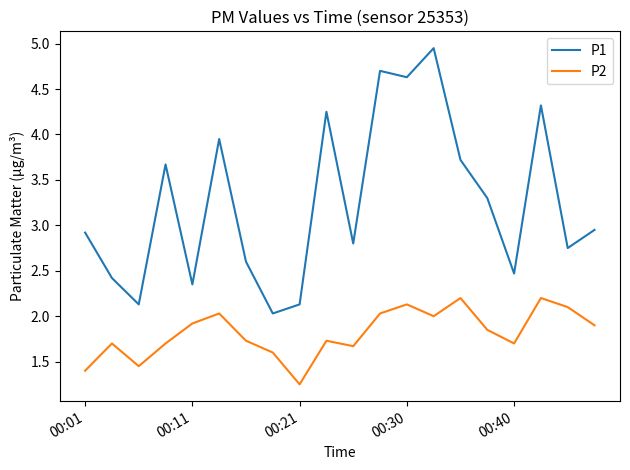

Which series has the largest range (max minus min)?

P1